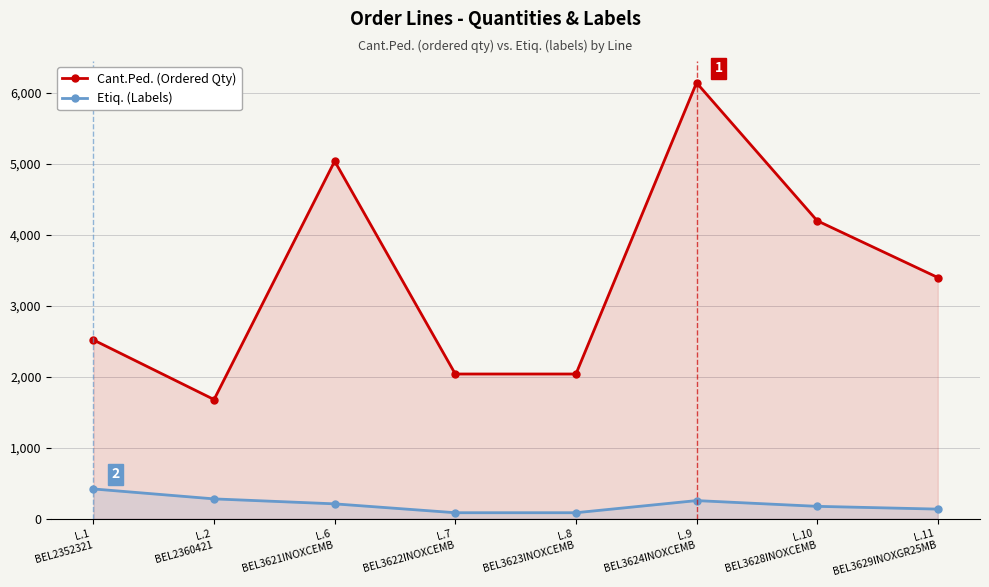

Which category has the highest value in the Cant.Ped. (Ordered Qty) series?

L.9
BEL3624INOXCEMB